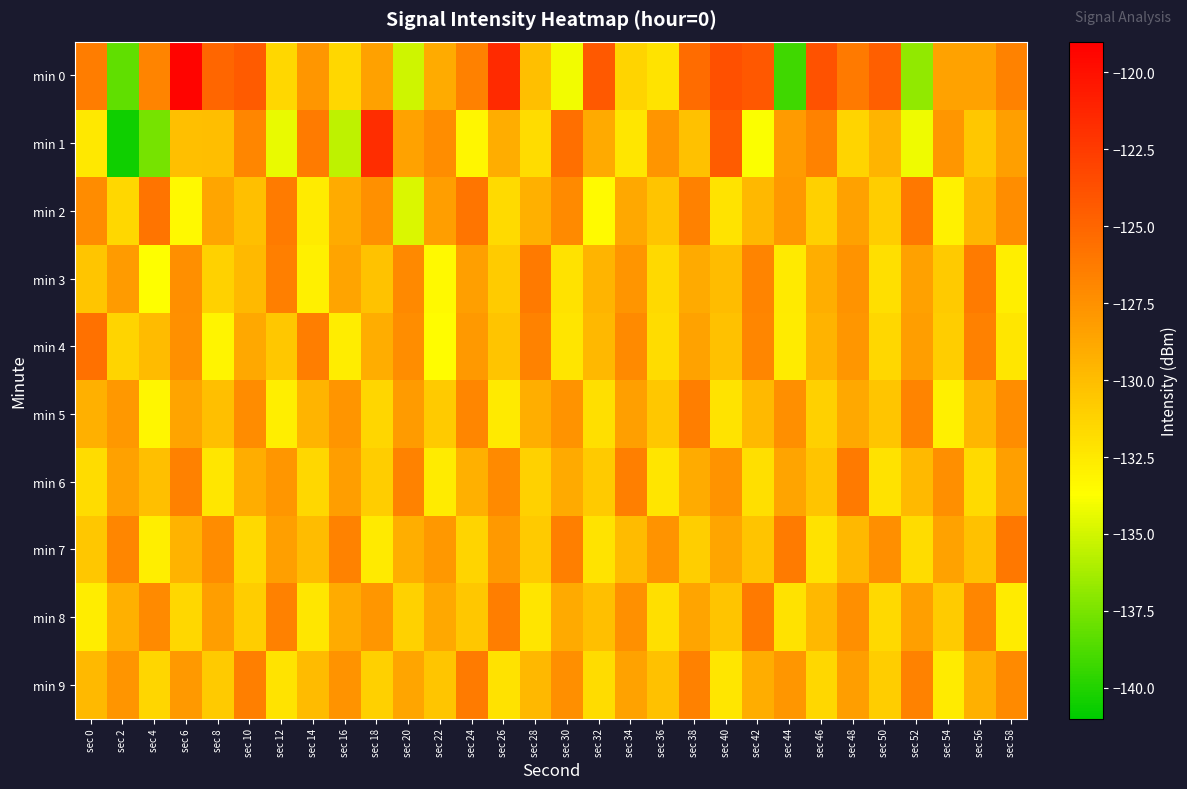

Which series changed the most between sec 14 and sec 52?

min 0